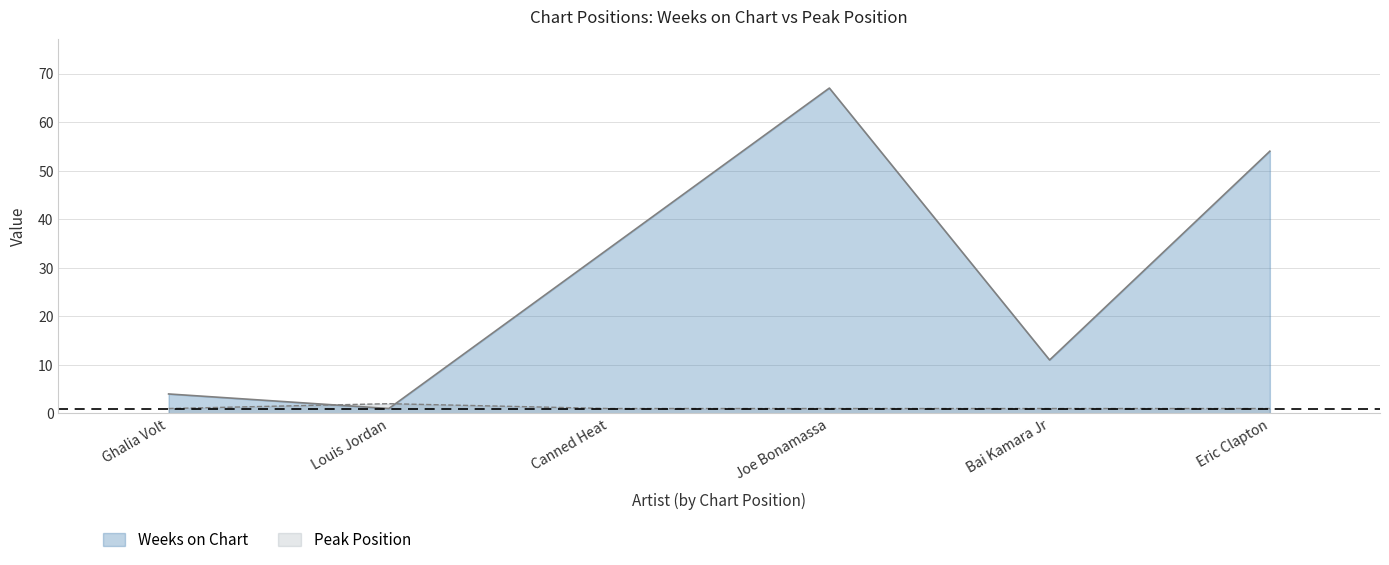

Which series has the widest spread of values?

Weeks on Chart